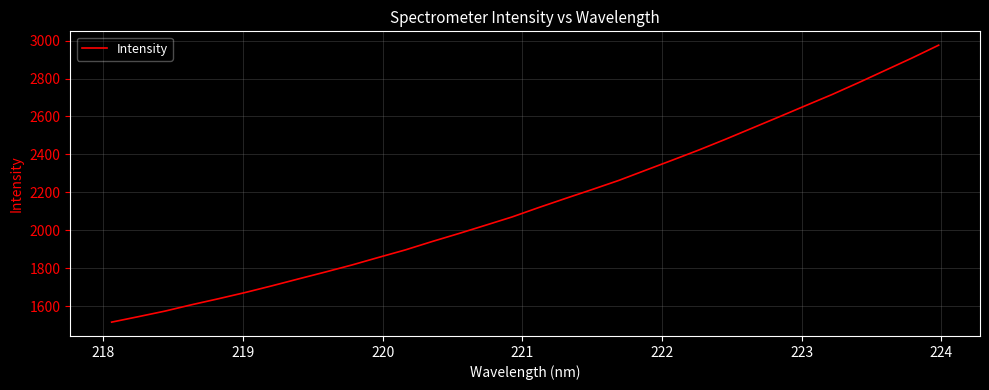

What is the difference between the maximum and minimum values?

1458.5